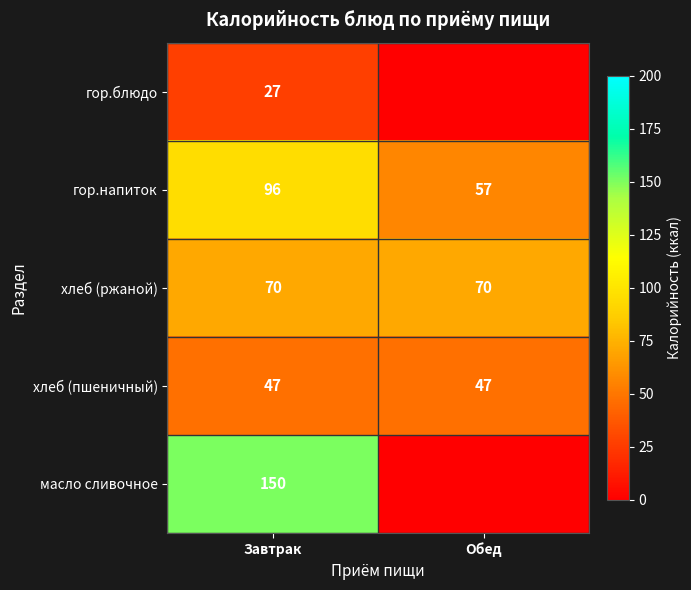

Count the number of categories in the chart.

2